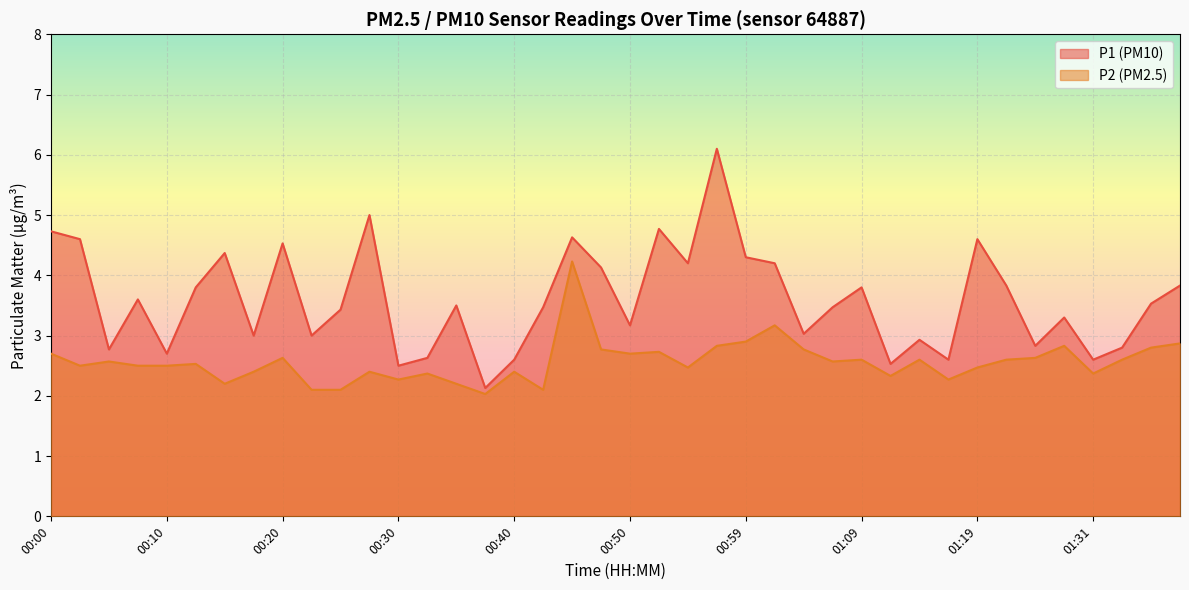

How many data points does each series have?

40